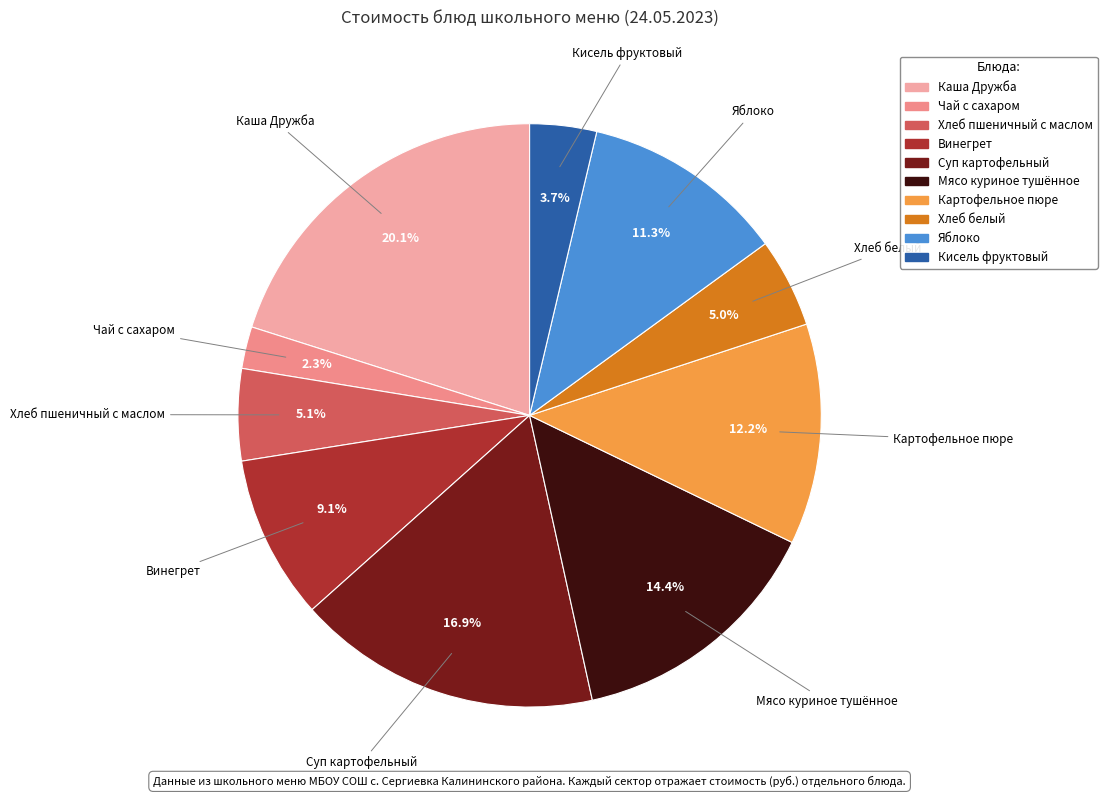

To the nearest percent, what is the difference between the Чай с сахаром and Суп картофельный slice percentages?

15%